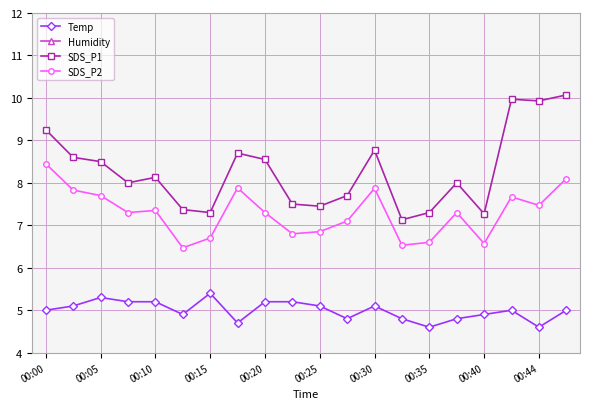

What is the average value of the SDS_P2 series?

7.3